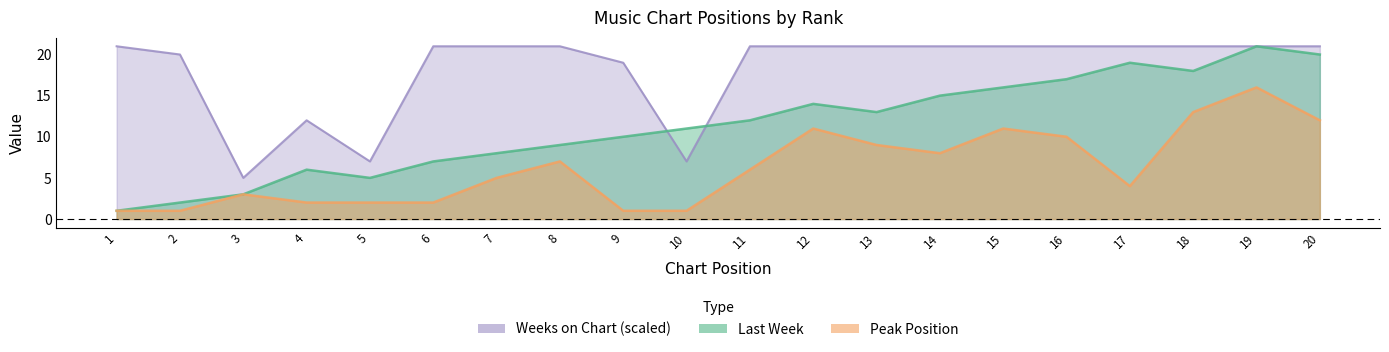

What is the sum of all Peak Position values?

125